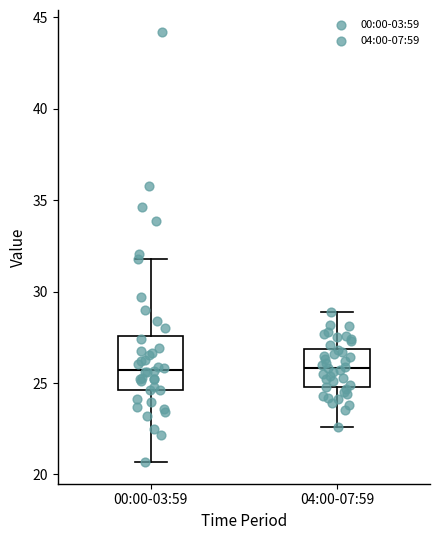

Comparing the boxes themselves (not the whiskers), which one is the tallest?

00:00-03:59